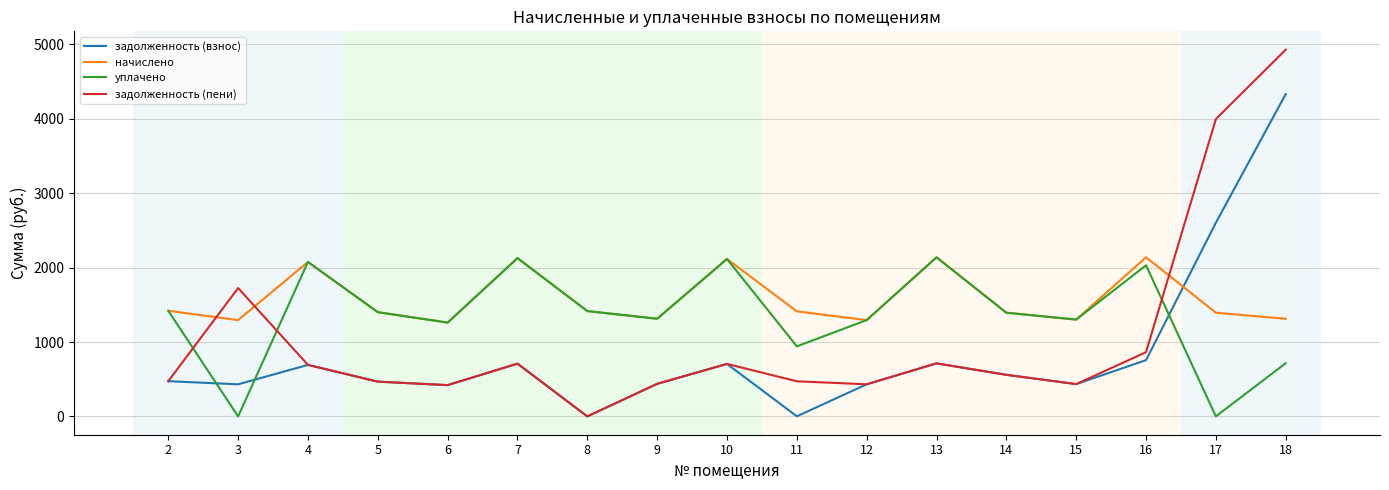

Which series has the largest total across all categories?

начислено